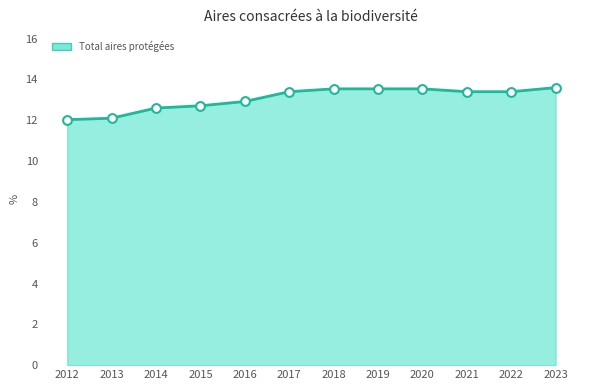

What is the ratio of the value at 2021 to the value at 2023?

1.0